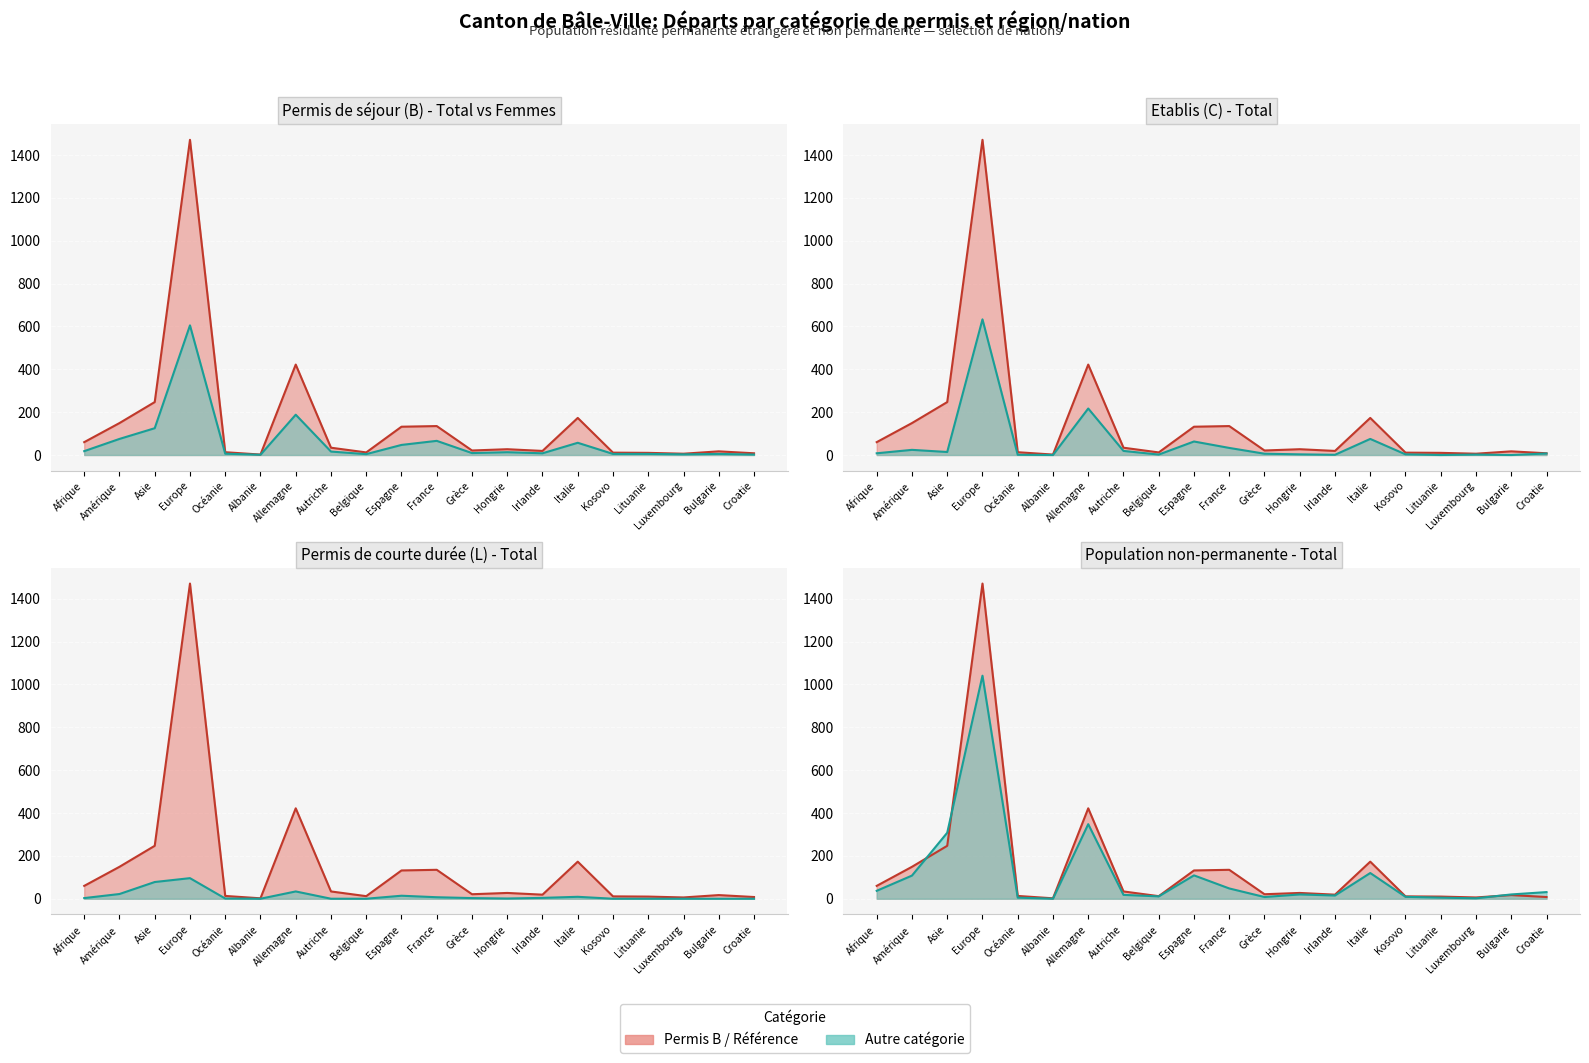

At which category is the sum across all series the highest?

Europe